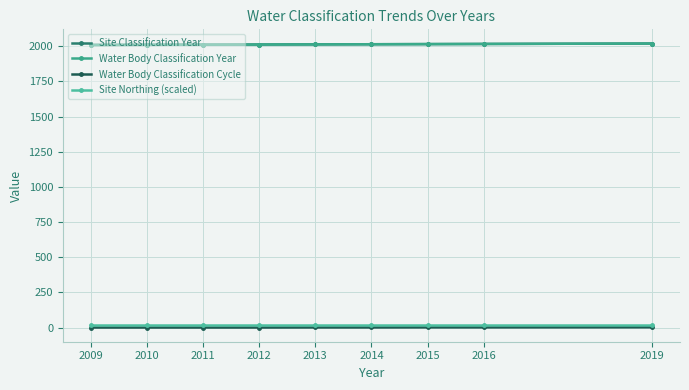

Is it true that Site Classification Year equals 2011.0 at 2011?

True